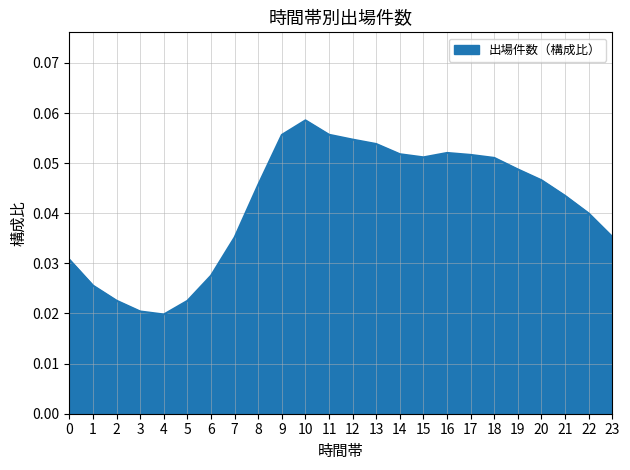

Count the number of categories in the chart.

24